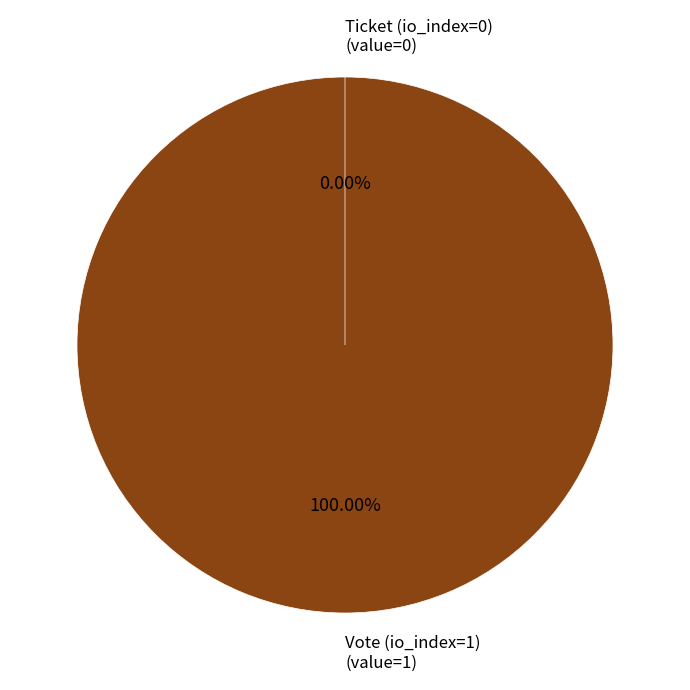

To the nearest percent, what portion does Vote (io_index=1) represent?

100%